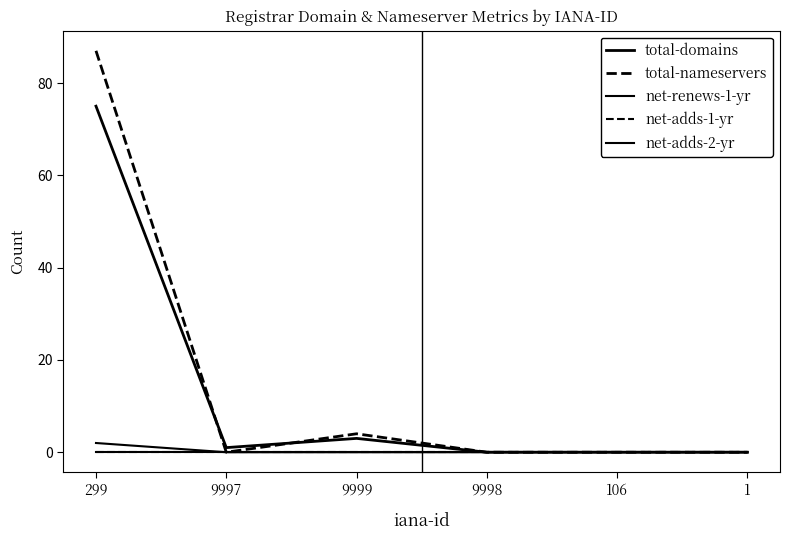

What is the label of the 2nd point from the left?

9997